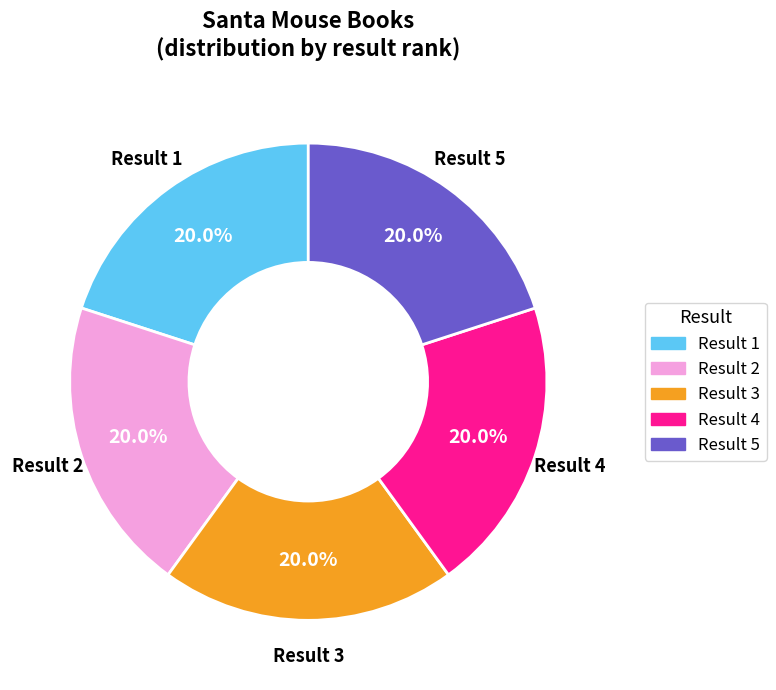

Does any single category account for the majority?

No